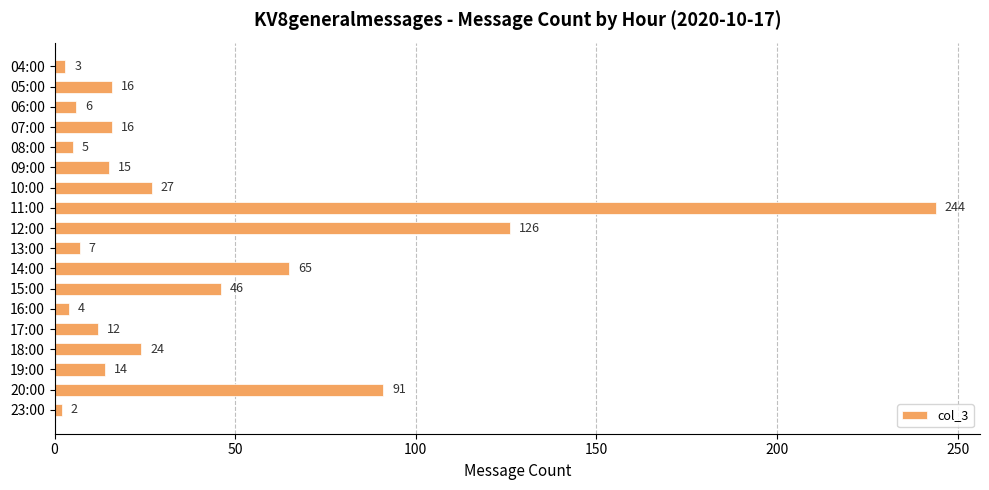

How many series are shown in this chart?

1